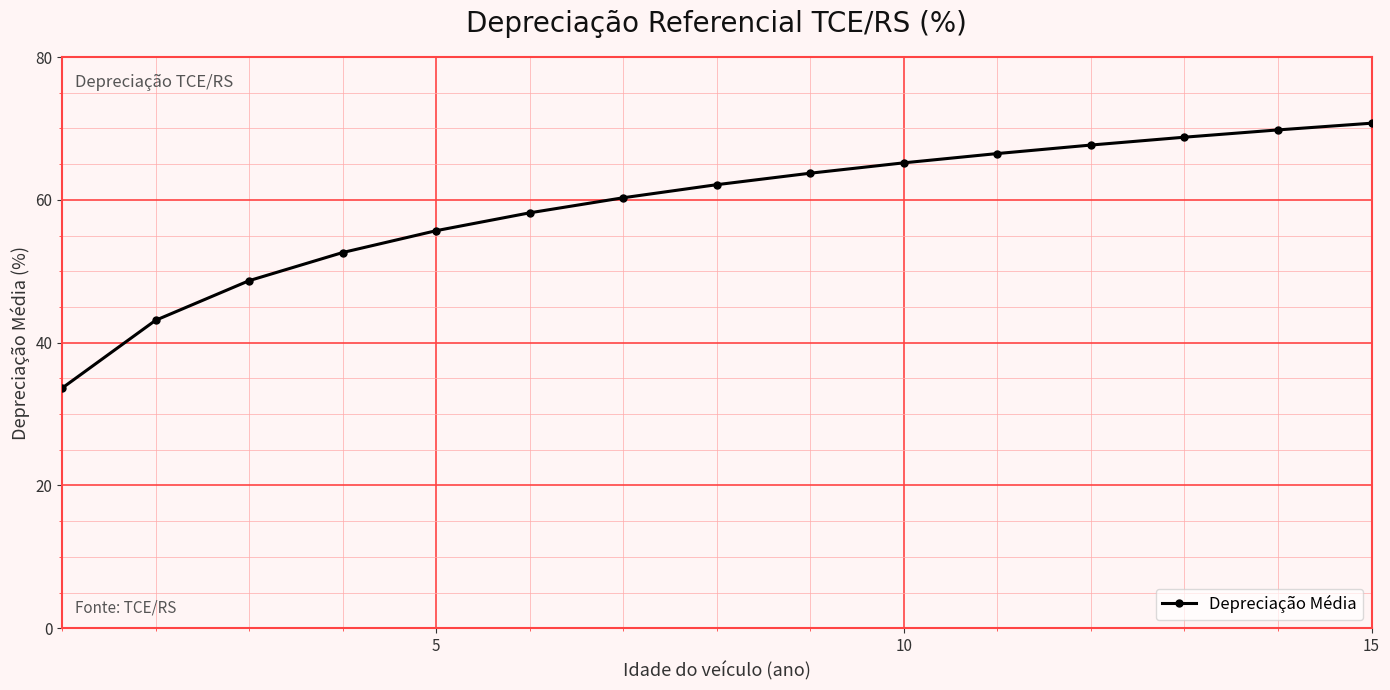

What is the value of the 3rd point from the left?

48.7